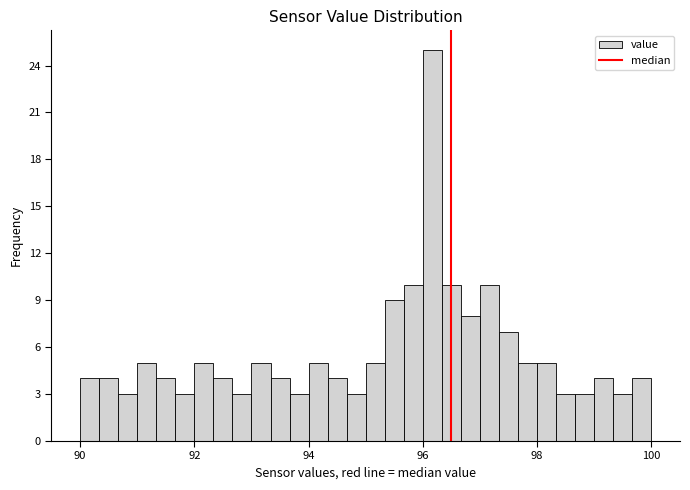

Around what value on the x-axis is the tallest bar? Give the approximate position of its centre, as read against the axis.

96.2